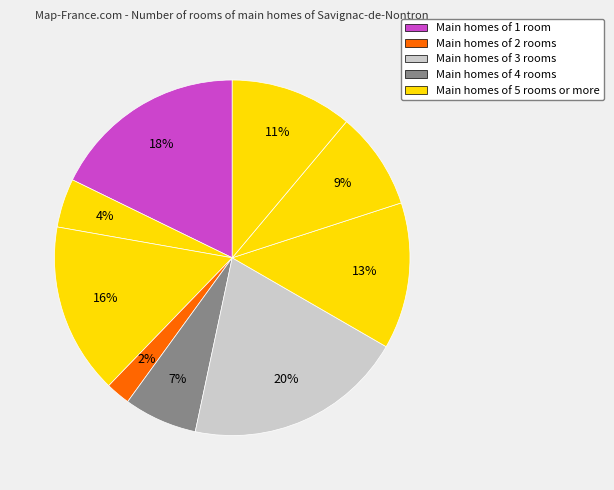

Count the number of slices in the pie.

9